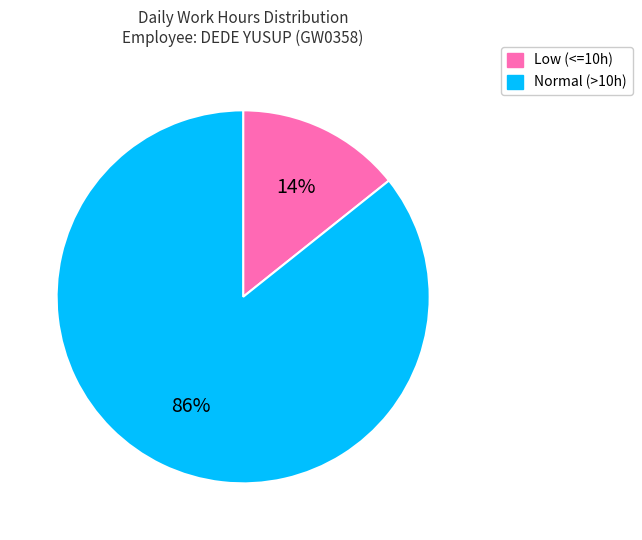

To the nearest percent, what is the average slice percentage?

50%